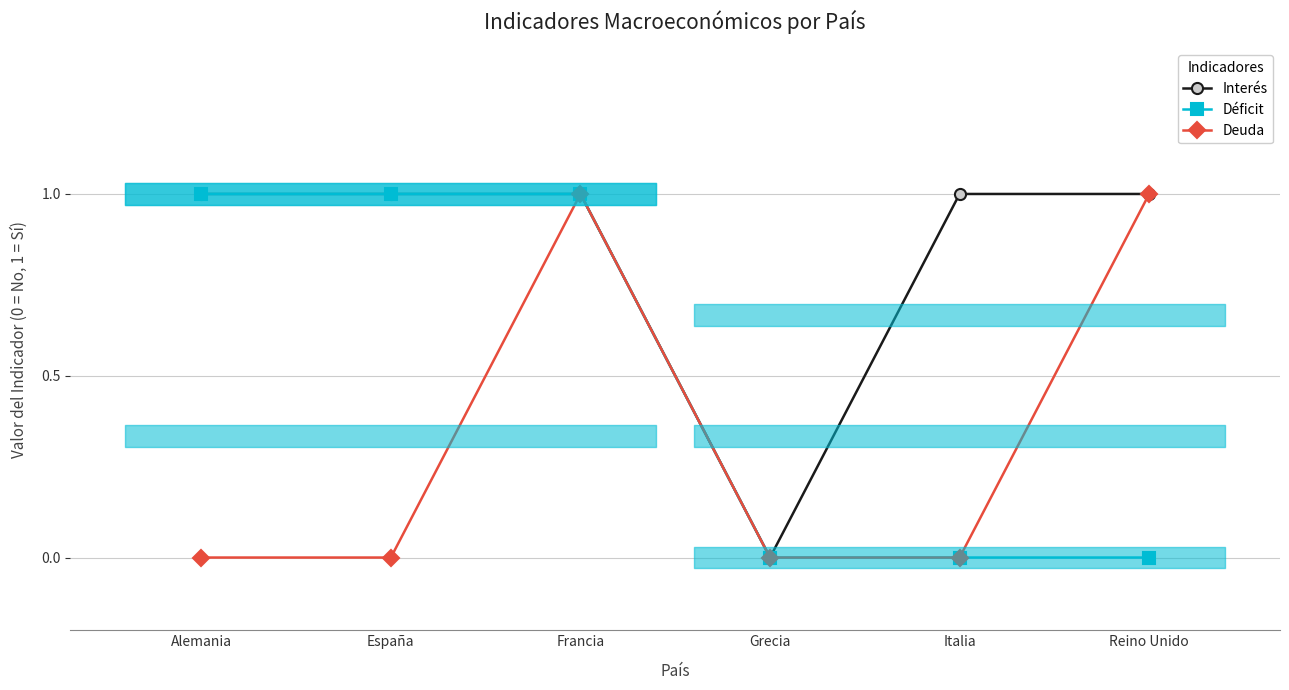

In Deuda, how many points are higher than both neighbors (excluding endpoints)?

1